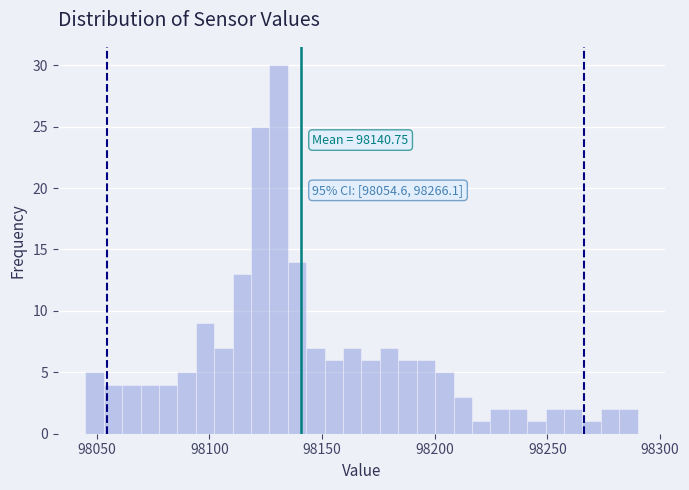

Around what value on the x-axis is the tallest bar? Give the approximate position of its centre, as read against the axis.

98130